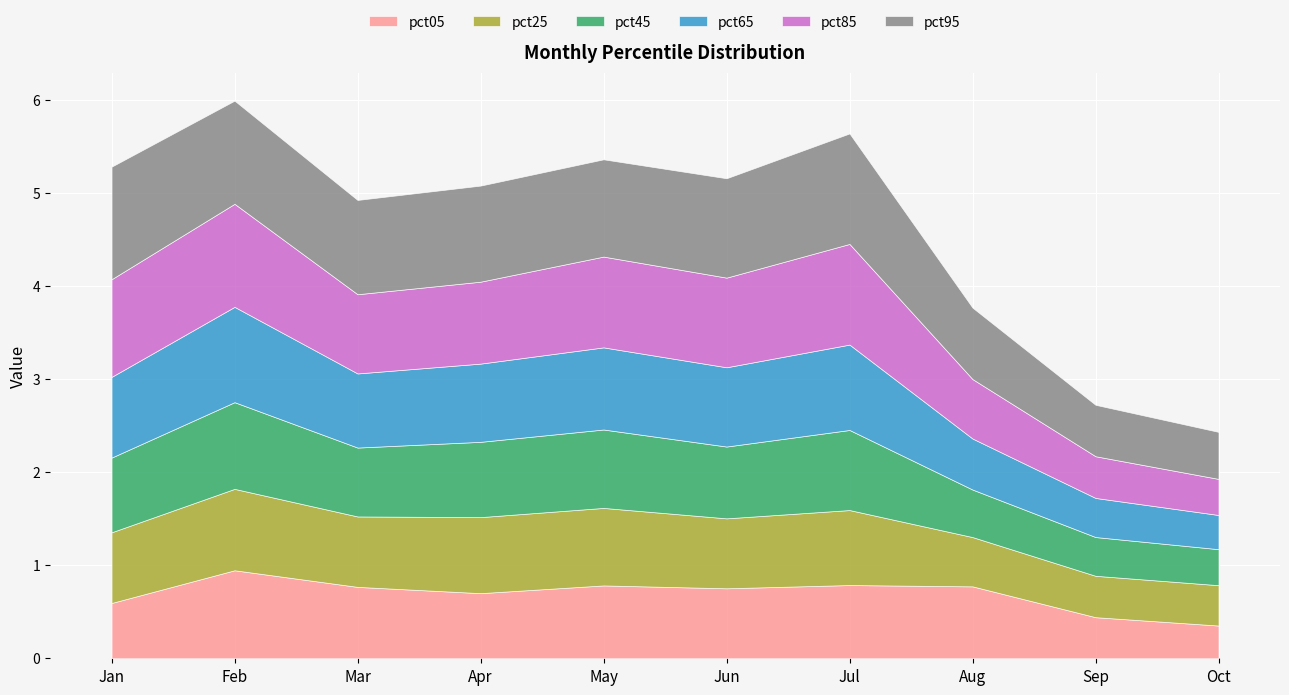

What is the value of the pct05 point at the 1st from the left?

0.6